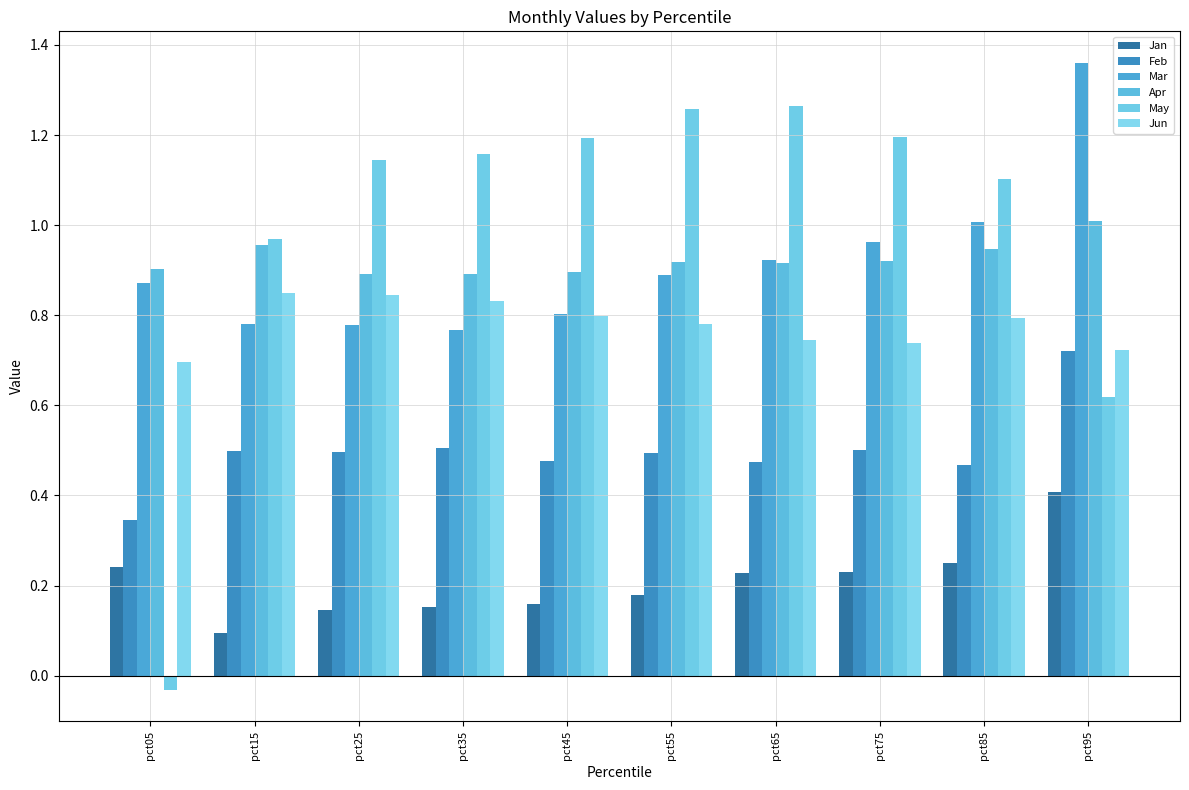

How many groups of bars are there?

10